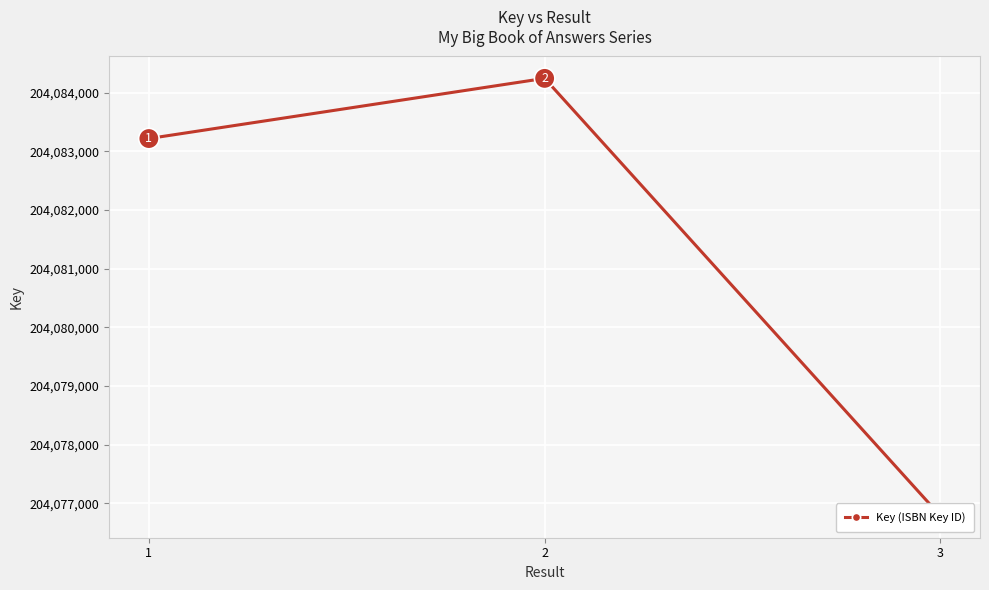

List the labels in order of value, largest first.

2, 1, 3